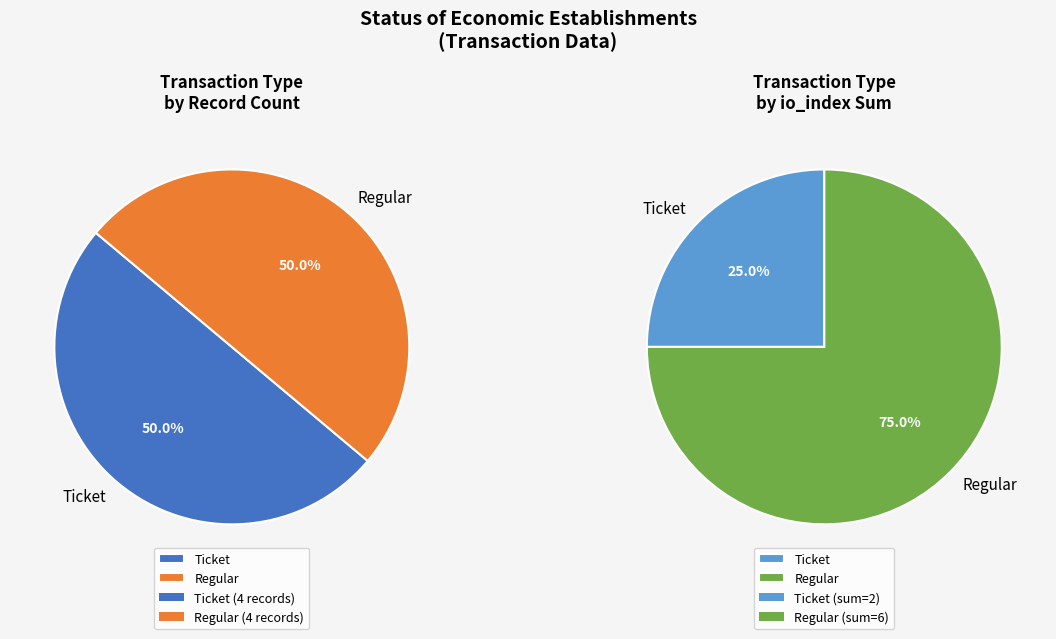

Between Regular and Ticket, which is larger?

Ticket